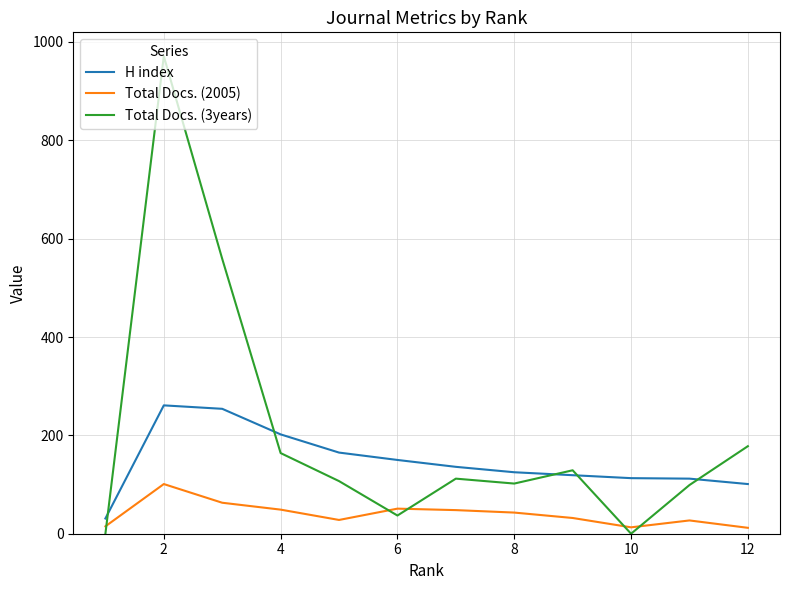

How many interior local valleys does the Total Docs. (3years) series have?

3